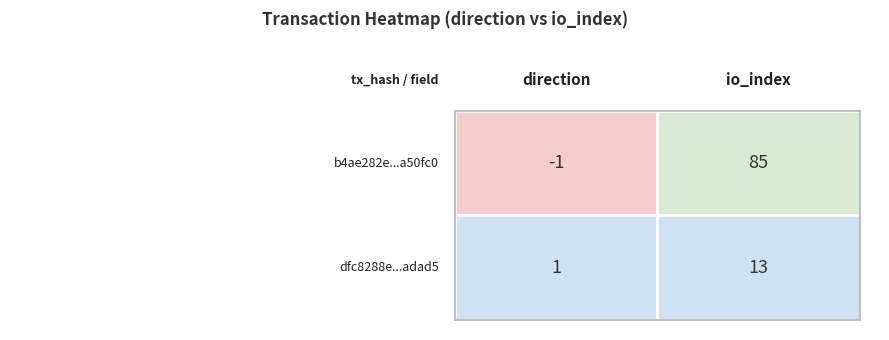

List the series in order of their peak value, lowest first.

dfc8288ea6bc215f5375dce2bfc2ca8aecadad5, b4ae282e45b6c68cf55990b1987872dd1a50fc0